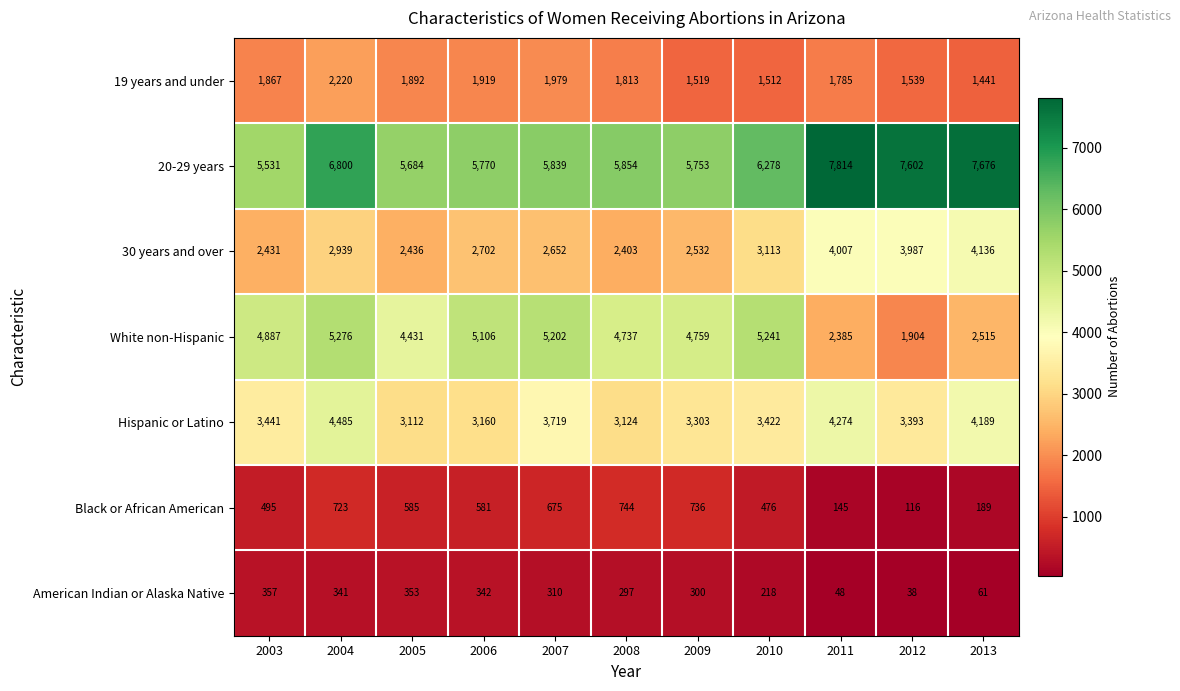

Which series has the largest range (max minus min)?

White non-Hispanic